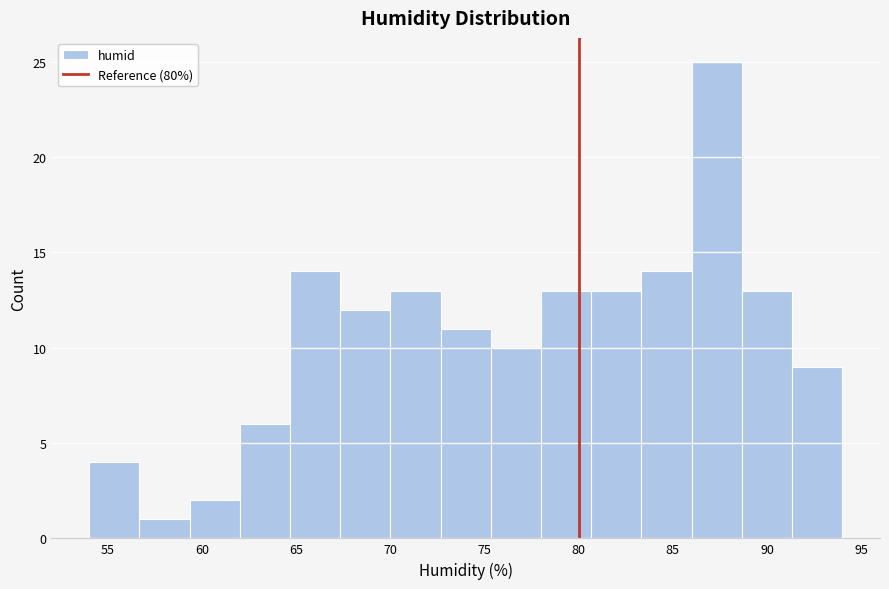

How tall is the bar that spans 75.5 to 78.0 on the x-axis? Neither the bar edges nor the heights are printed on the chart, so give them approximately, as read against the axes.

10